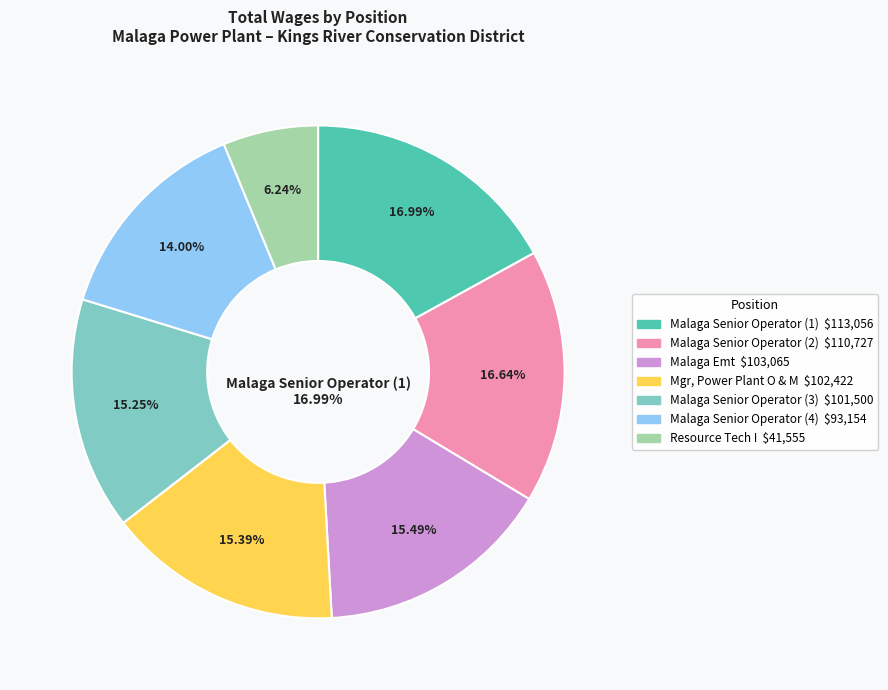

Which slice is the smallest?

Resource Tech I